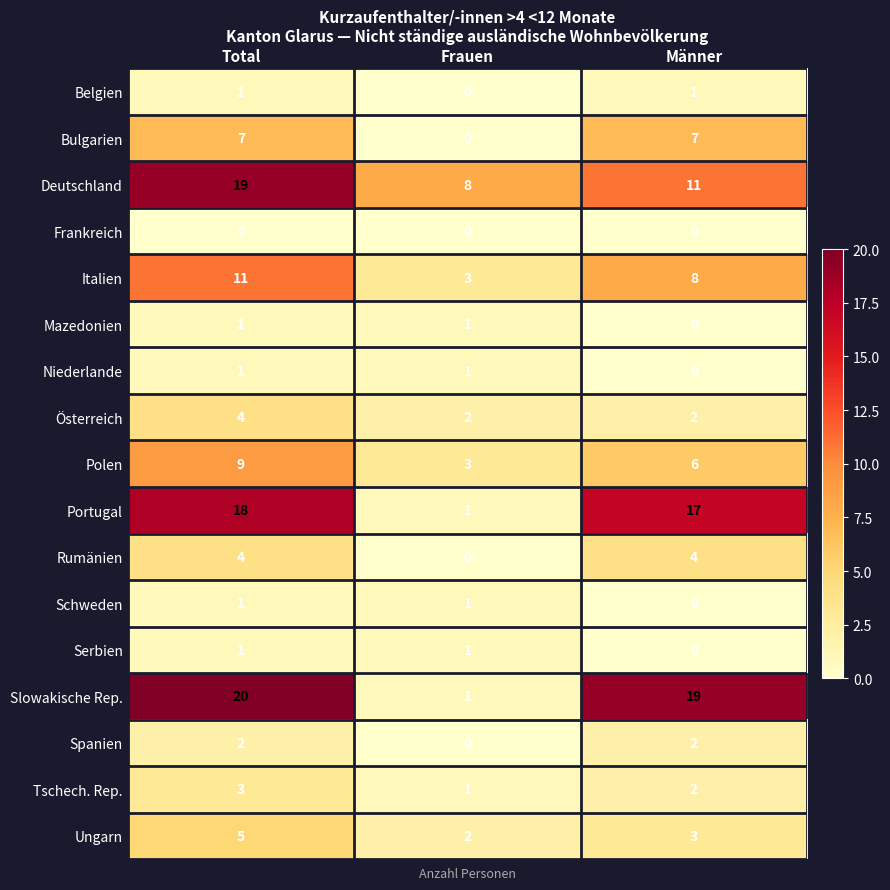

Is it true that Tschech. Rep. equals 3 at Total?

True